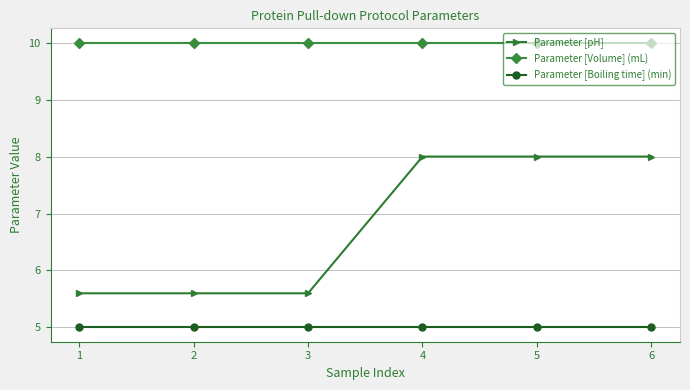

Rank the series by their maximum value, from lowest to highest.

Parameter [Boiling time] (min), Parameter [pH], Parameter [Volume] (mL)